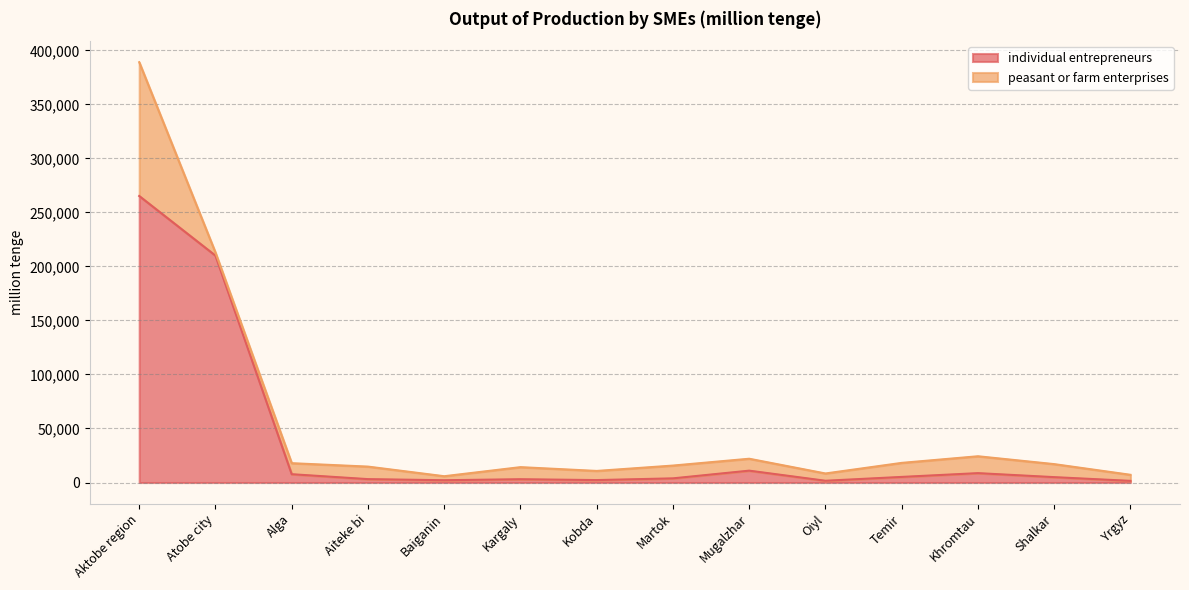

True or false: the data shows 50743 at Atobe city.

False